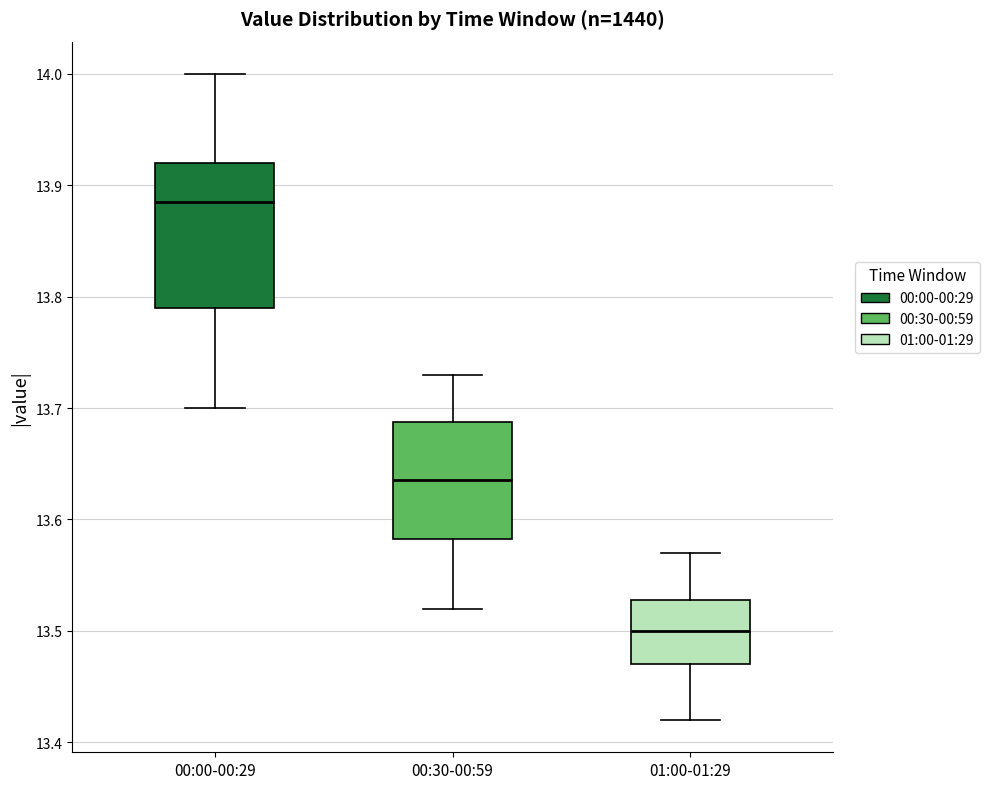

Where does the median line of the box for 01:00-01:29 sit on the y-axis? The values are not printed on the chart, so give them approximately, as read against the axis.

13.50